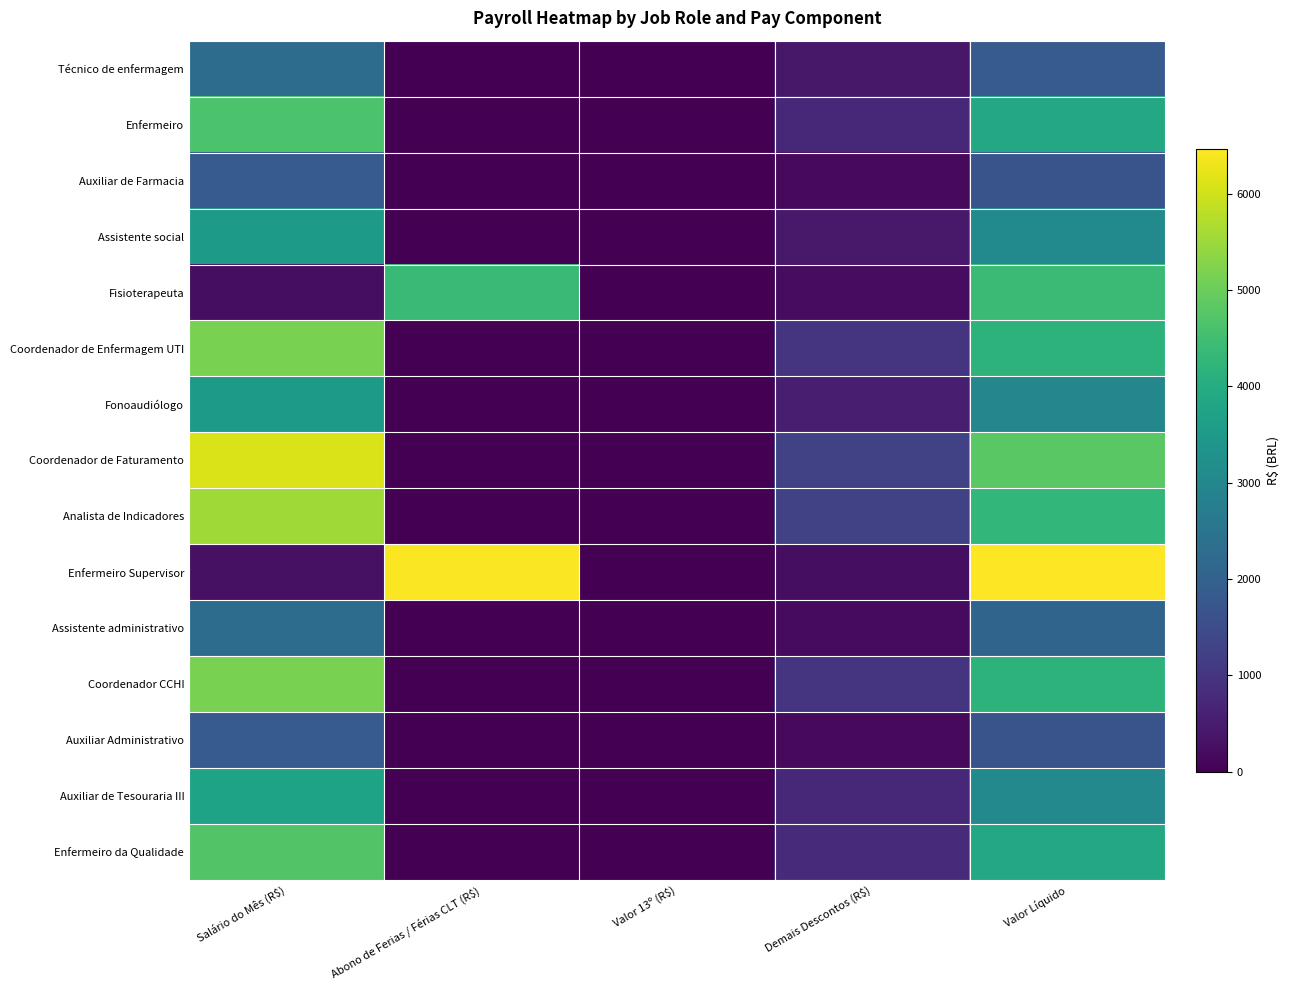

Which series has the widest spread of values?

Enfermeiro Supervisor